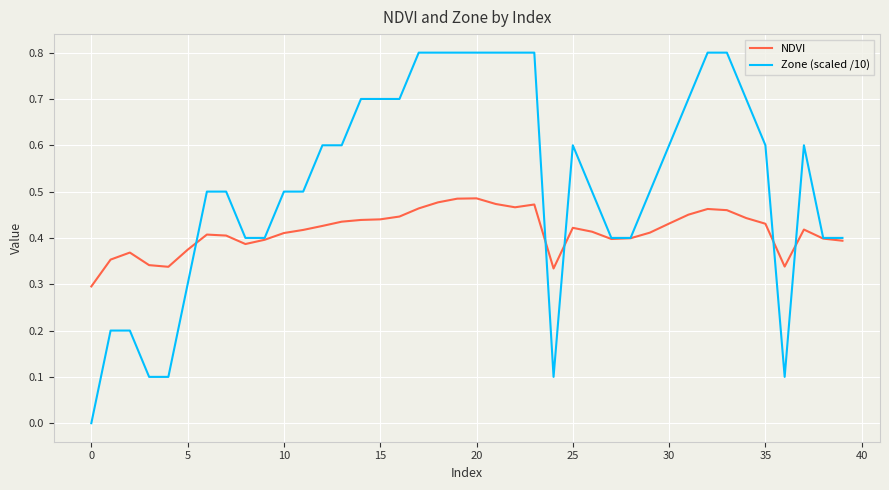

Which series has the widest spread of values?

Zone (scaled /10)